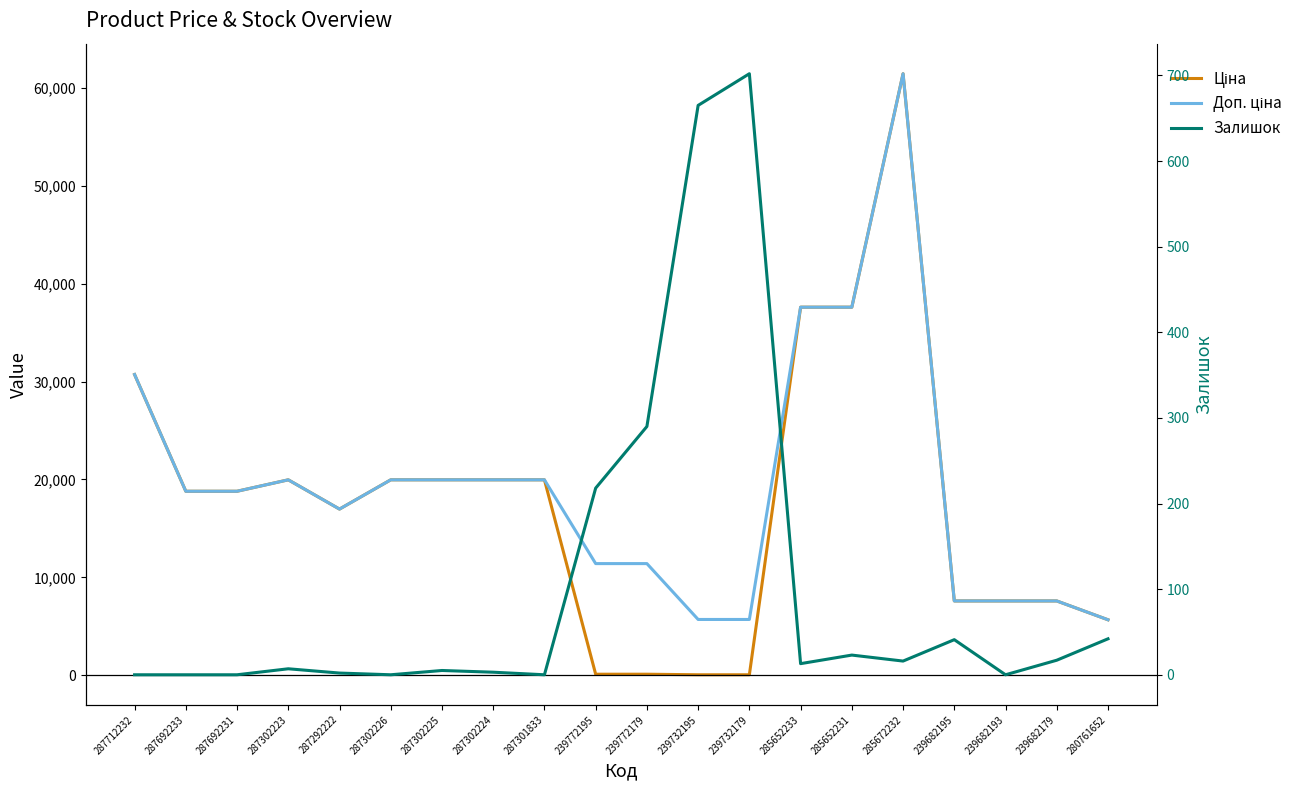

Which series has the largest range (max minus min)?

Ціна